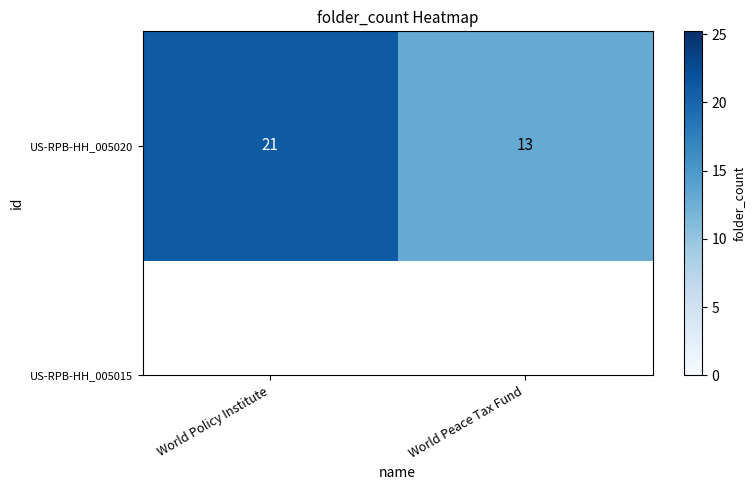

What is the maximum value shown in the chart?

21